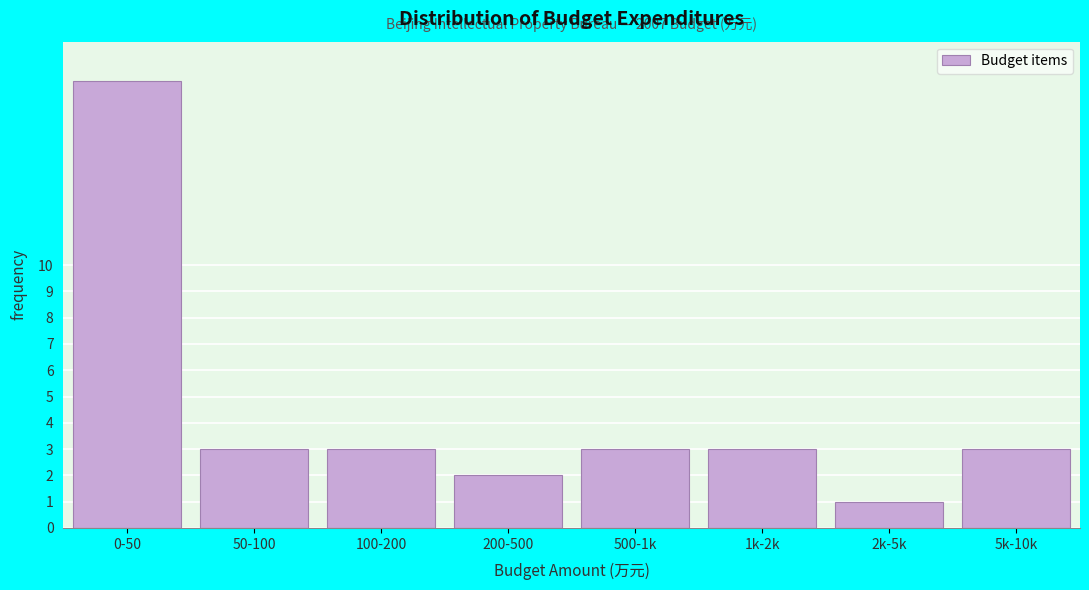

Reading right to left, transcribe all the data shown in this chart.

3	1	3	3	2	3	3	17